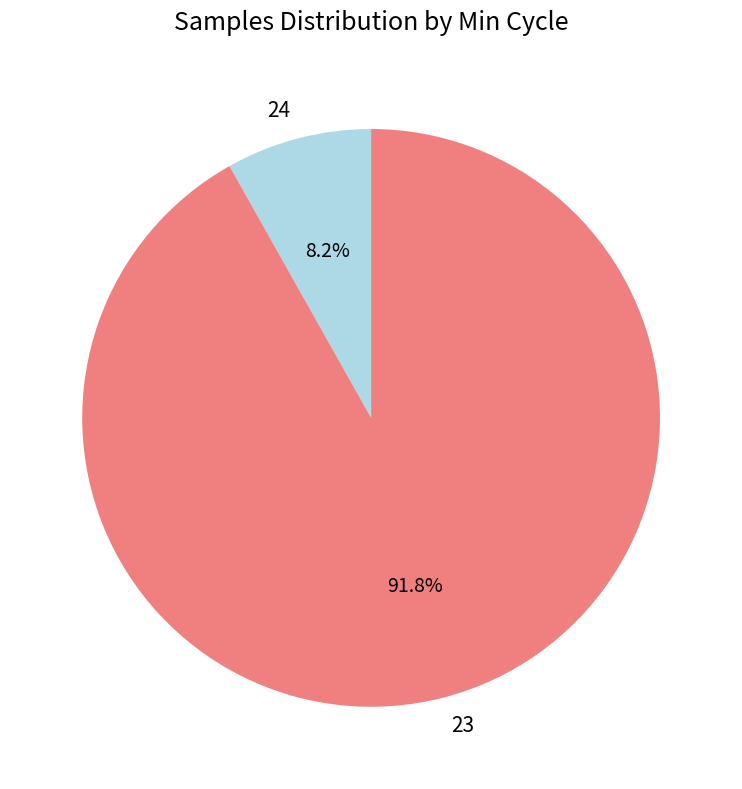

Does 23 represent more than half of the total?

Yes